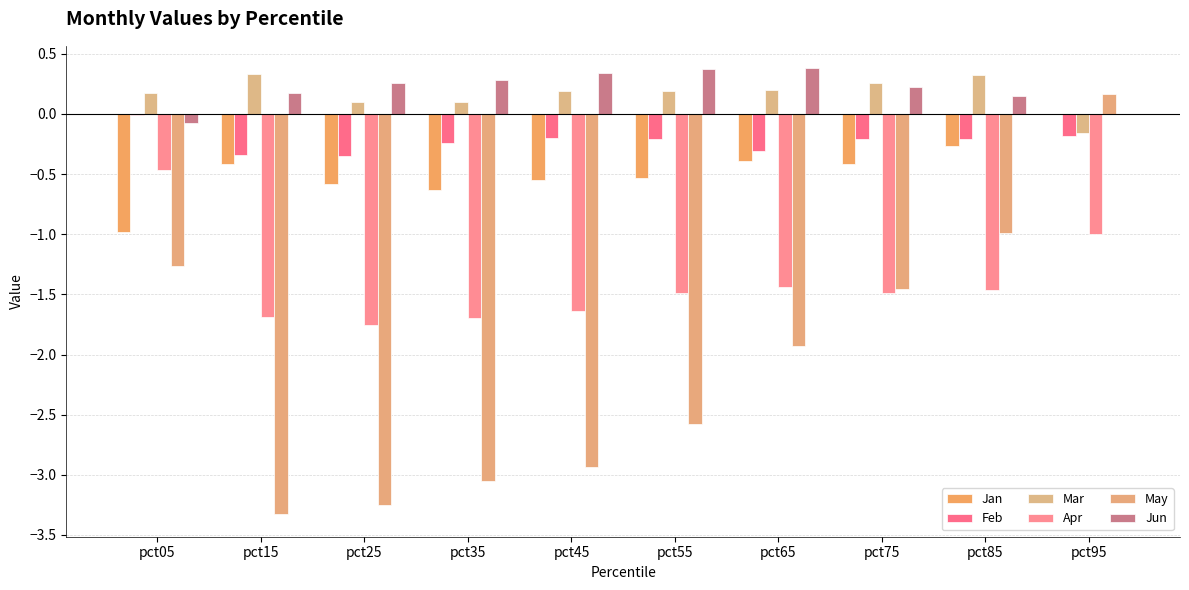

At which category is the sum across all series the highest?

pct95